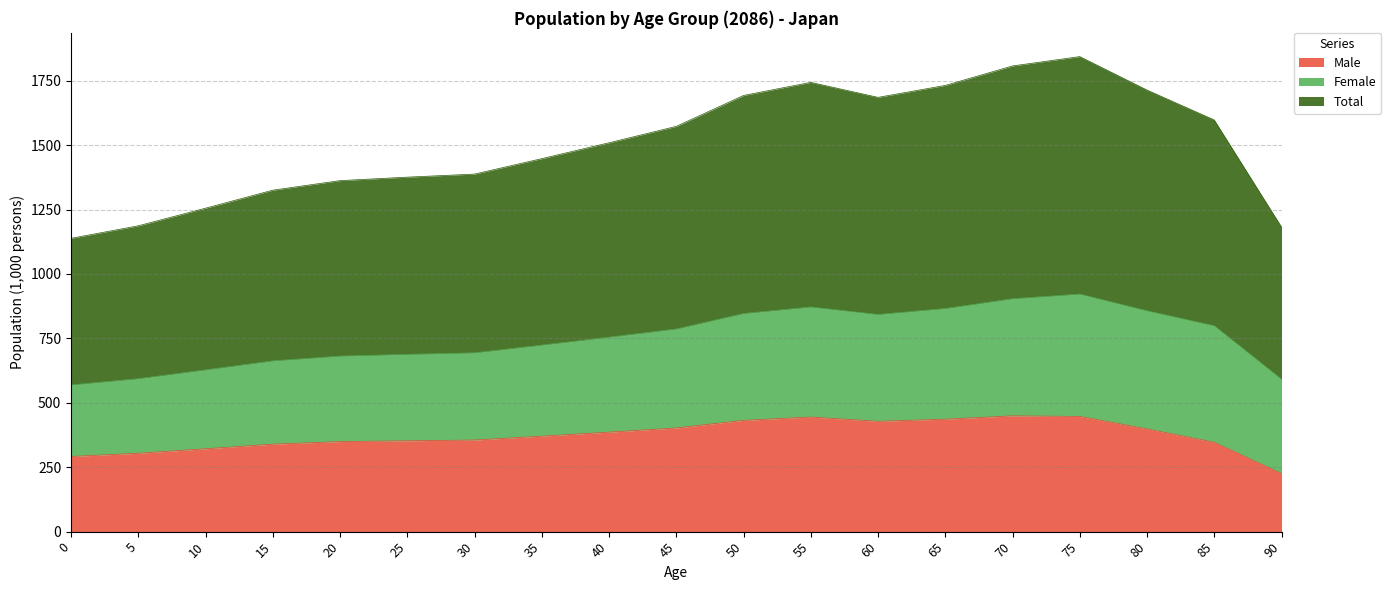

At which label is Male closest to 337?

15